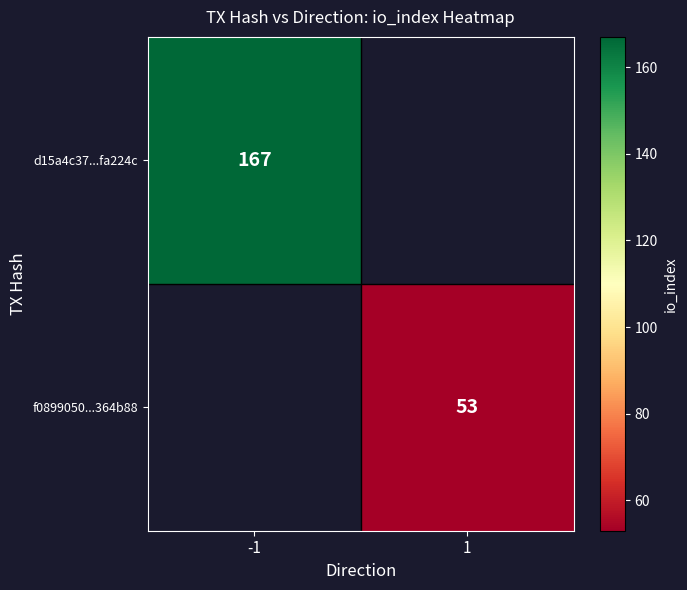

At which category does the chart reach its peak across all series?

-1